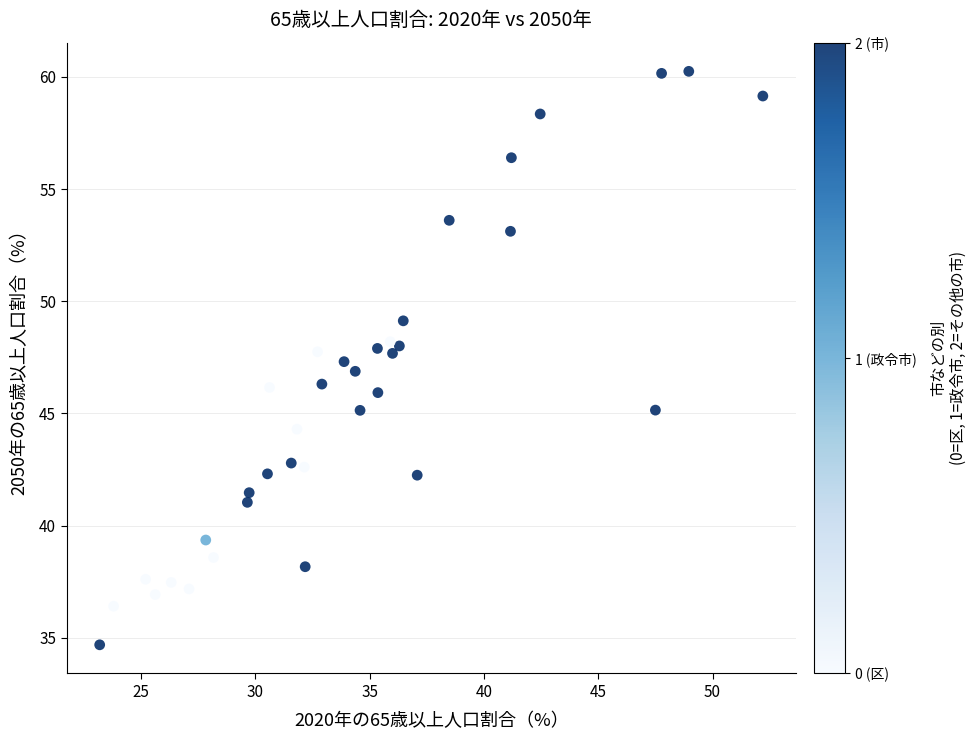

What is the range of X values (max minus min)?

29.0